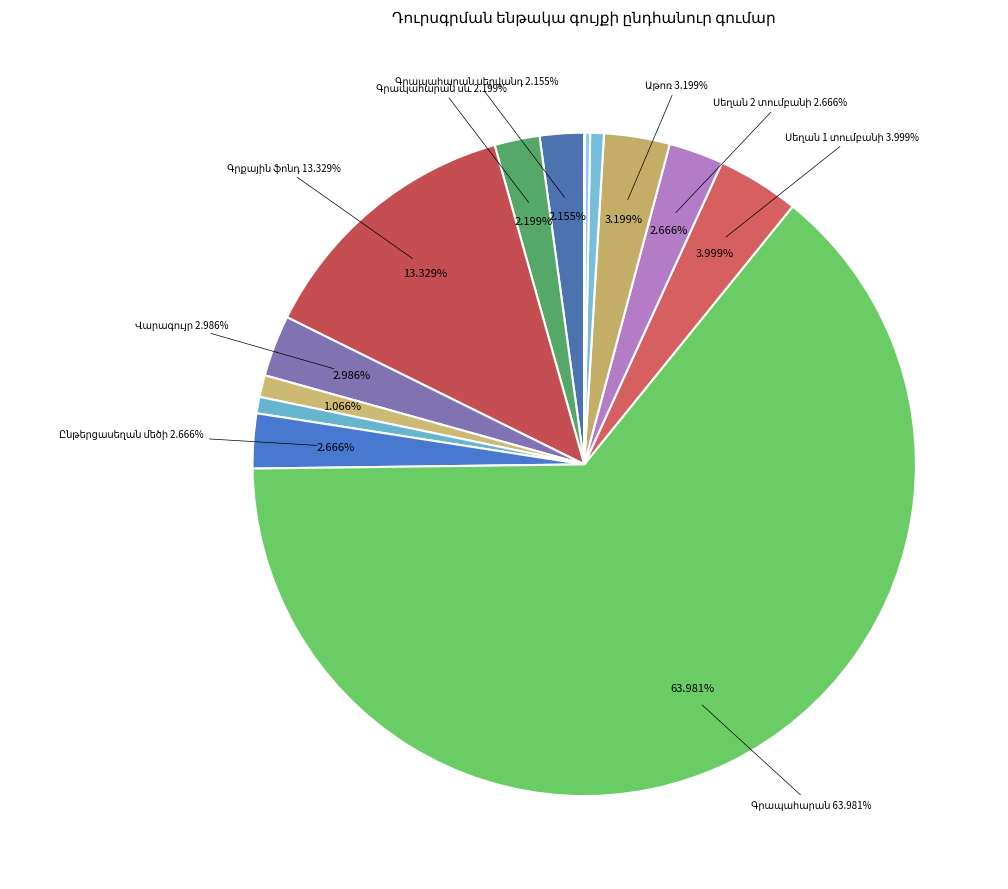

What is the ratio of the value at Գրապահարան to the value at Գրապահարան սև?

29.1